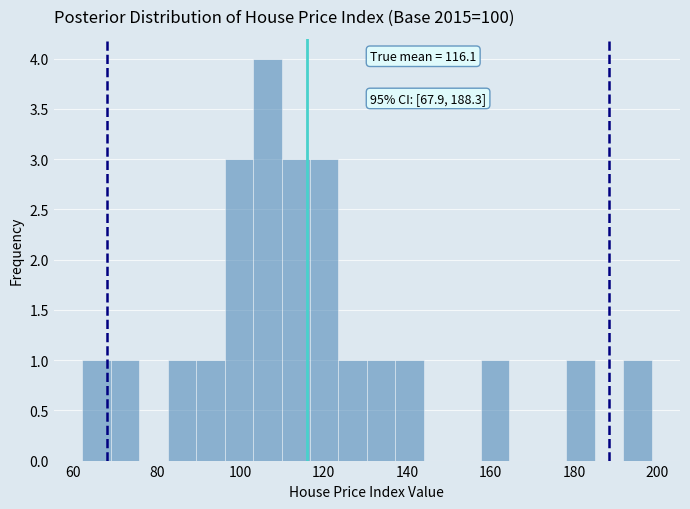

Around what value on the x-axis is the tallest bar? Give the approximate position of its centre, as read against the axis.

106